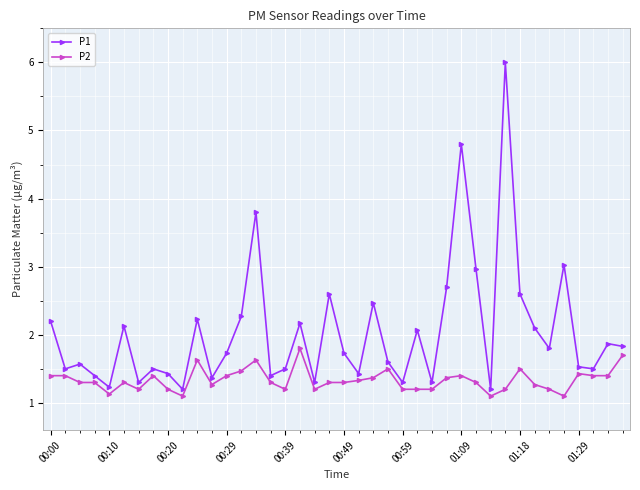

Which series has the widest spread of values?

P1